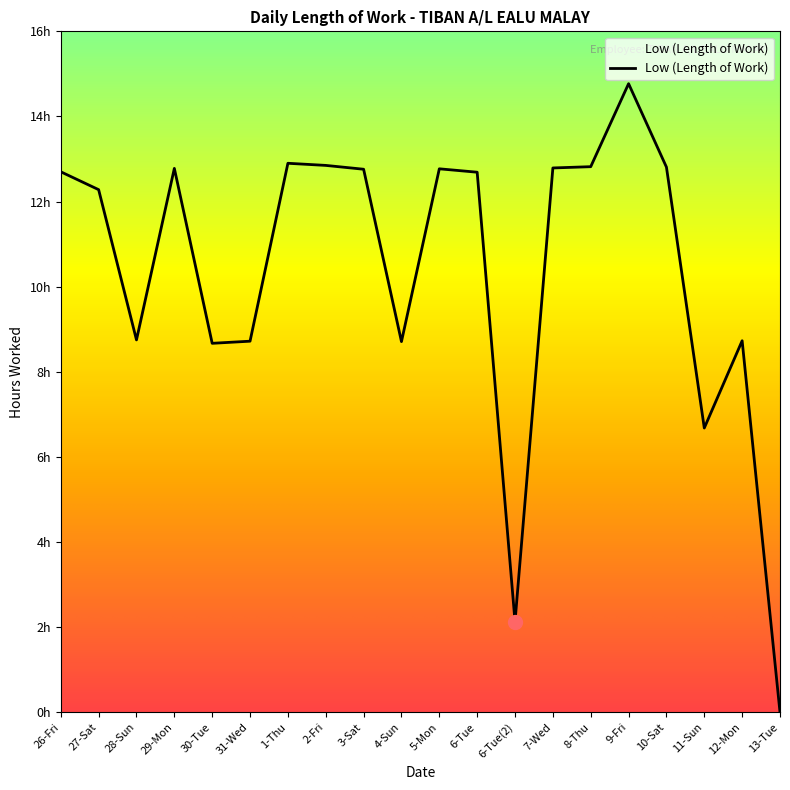

What is the approximate value at 7-Wed?

12.8